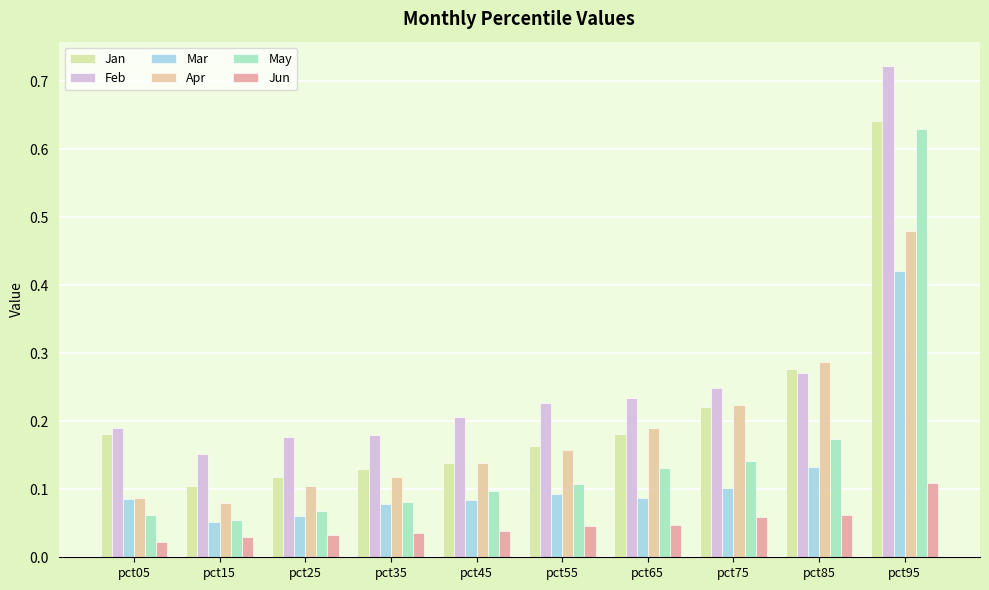

How many groups of bars are there?

10